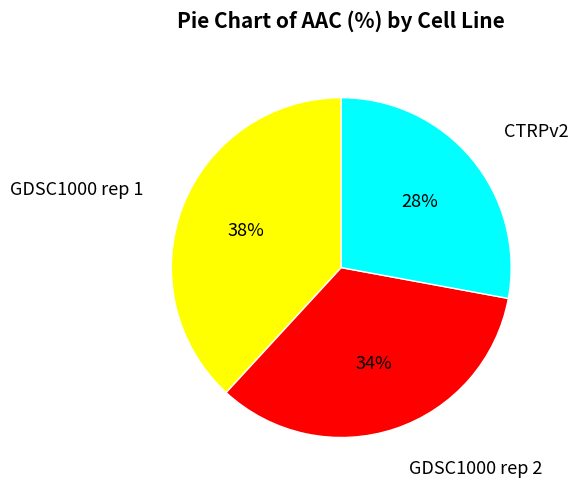

What is the largest slice in the pie chart?

GDSC1000 rep 1